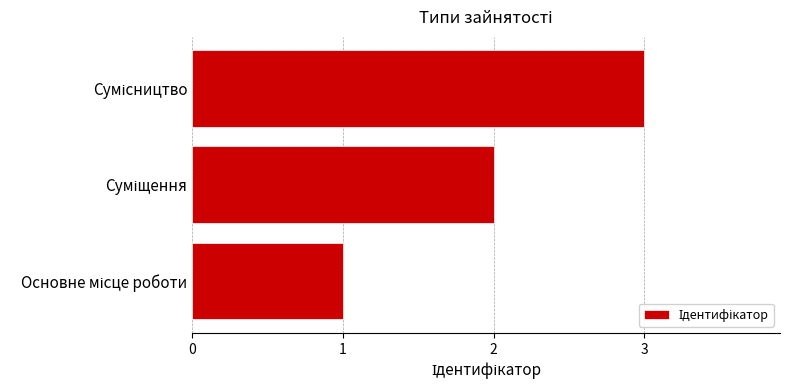

What is the greatest value displayed?

3